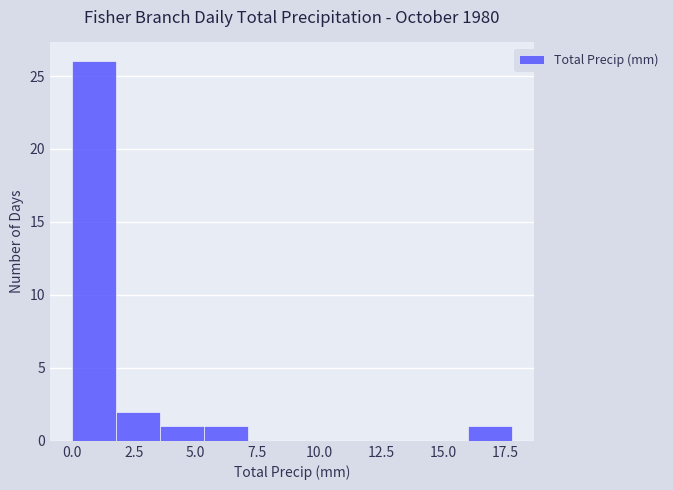

Around what value on the x-axis is the tallest bar? Give the approximate position of its centre, as read against the axis.

1.0